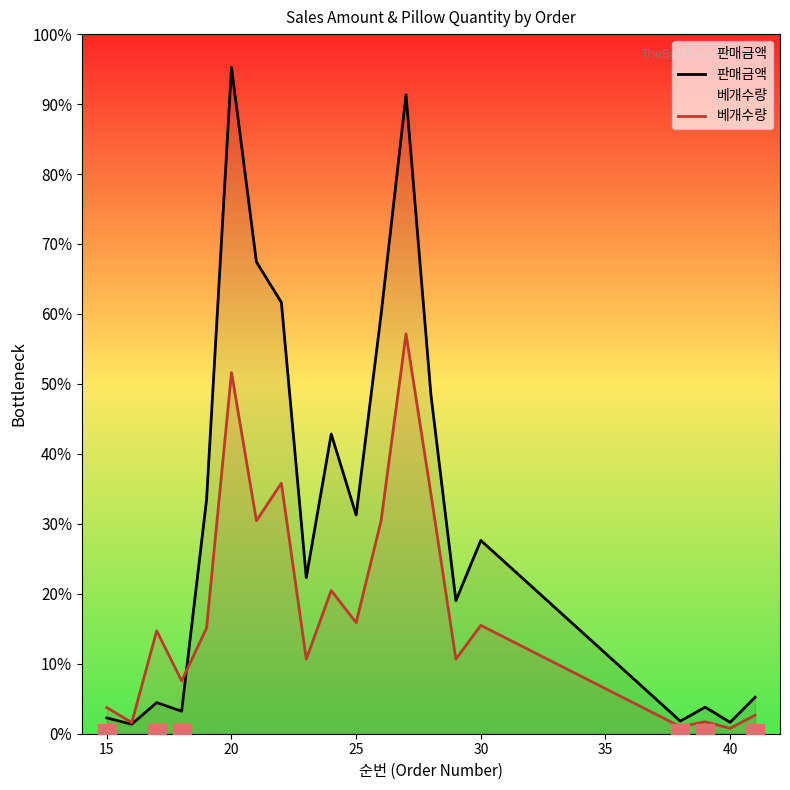

Which series has the largest total across all categories?

판매금액